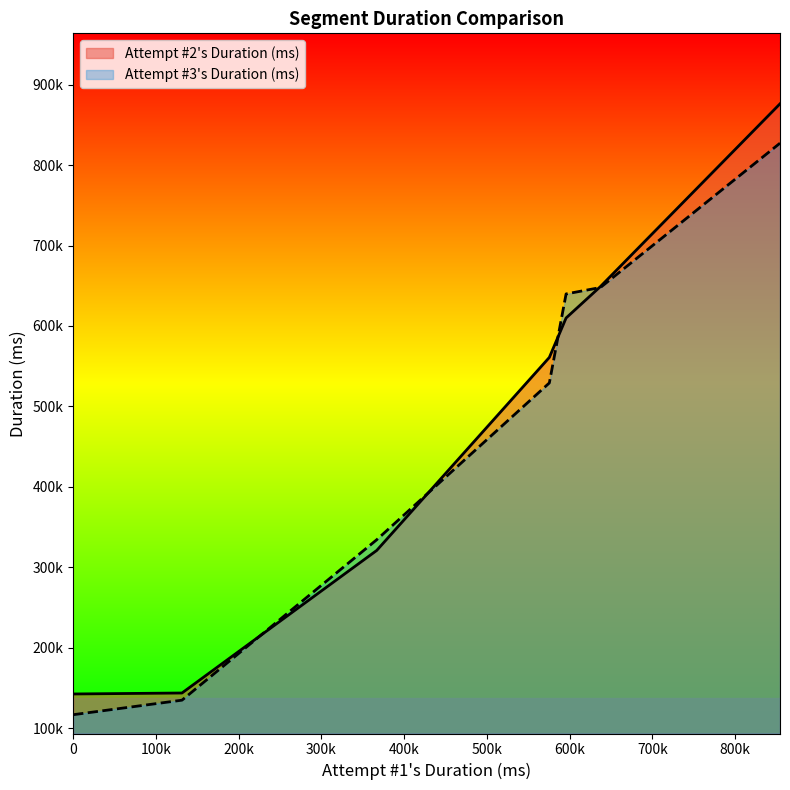

Does the chart display data point markers on the line(s)?

No